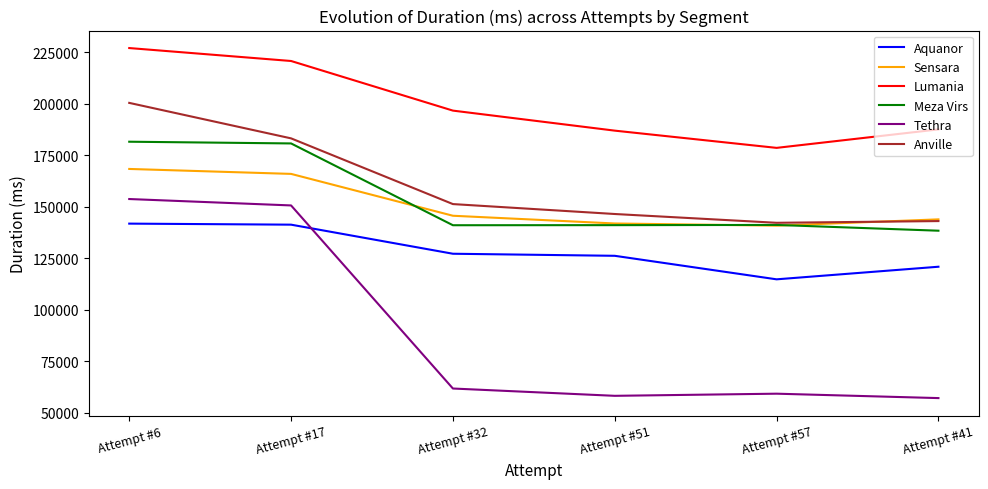

Which category has the highest value in the Tethra series?

Attempt #6